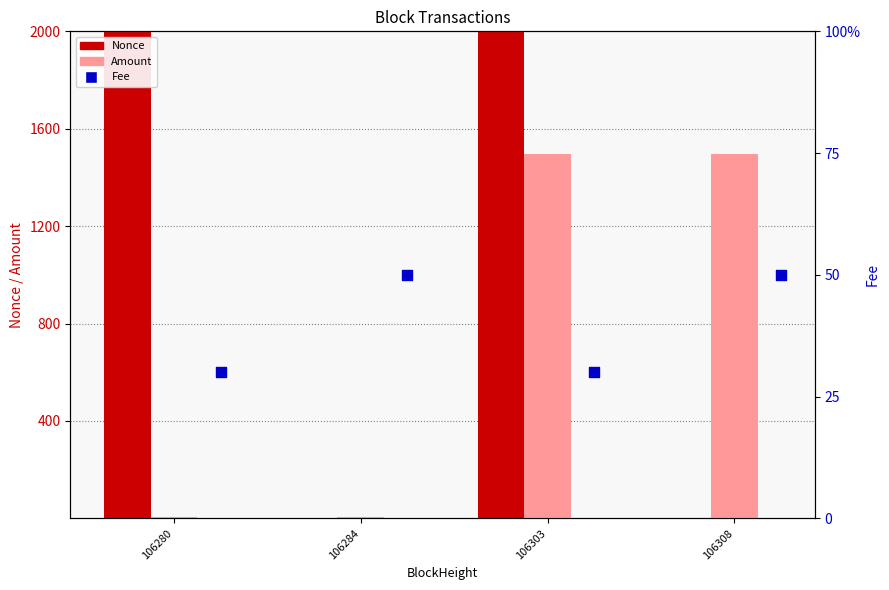

What is the total value across all series at 106308?

1495.9